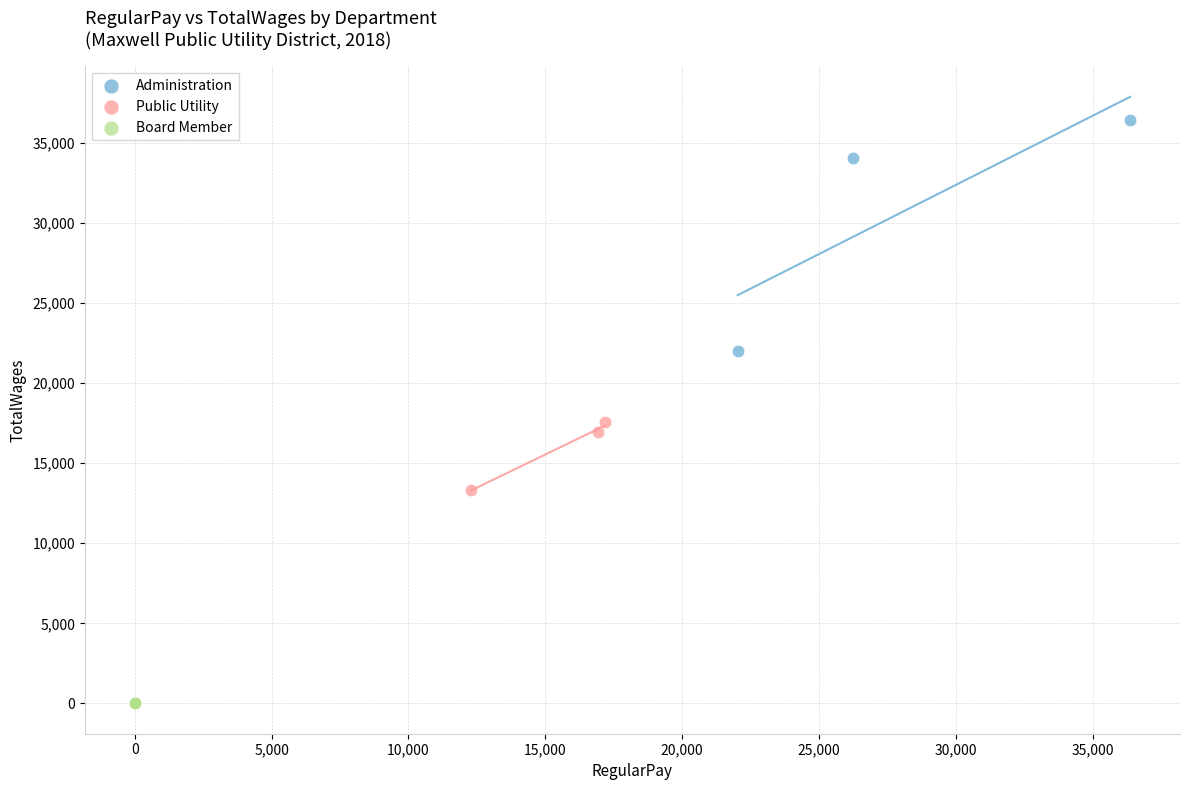

Which series contains the highest Y value?

Administration